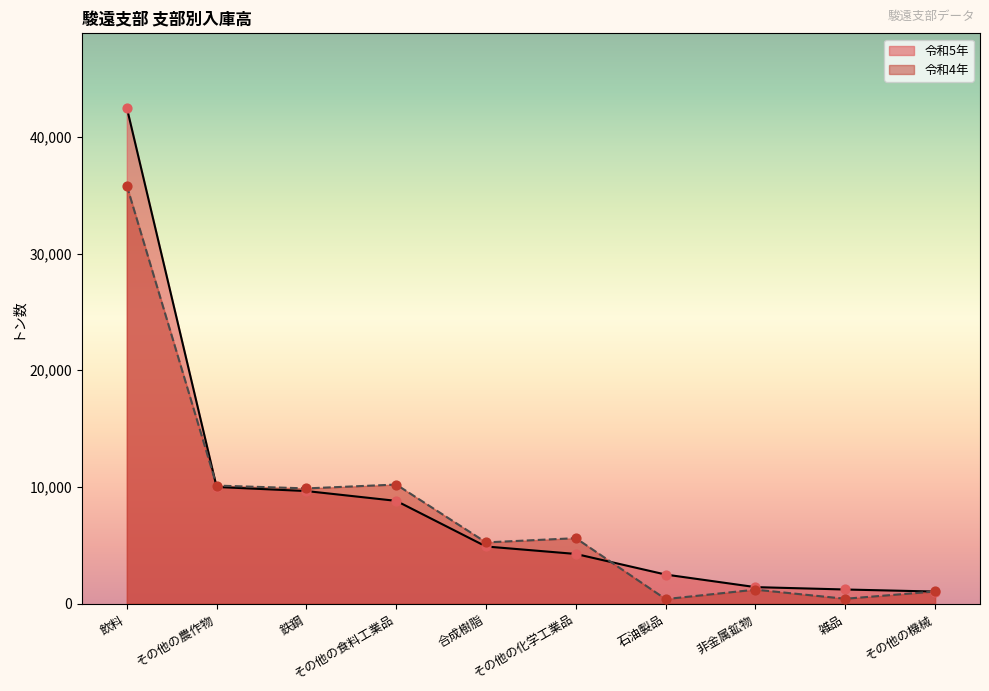

Which series has the widest spread of Y values?

令和5年